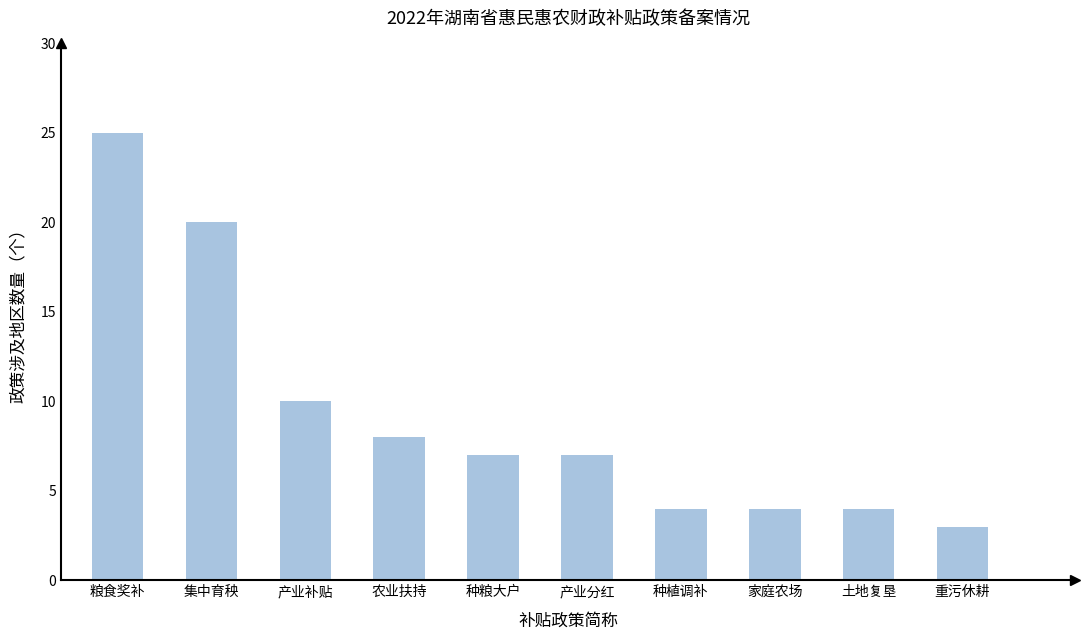

Count the number of categories in the chart.

10